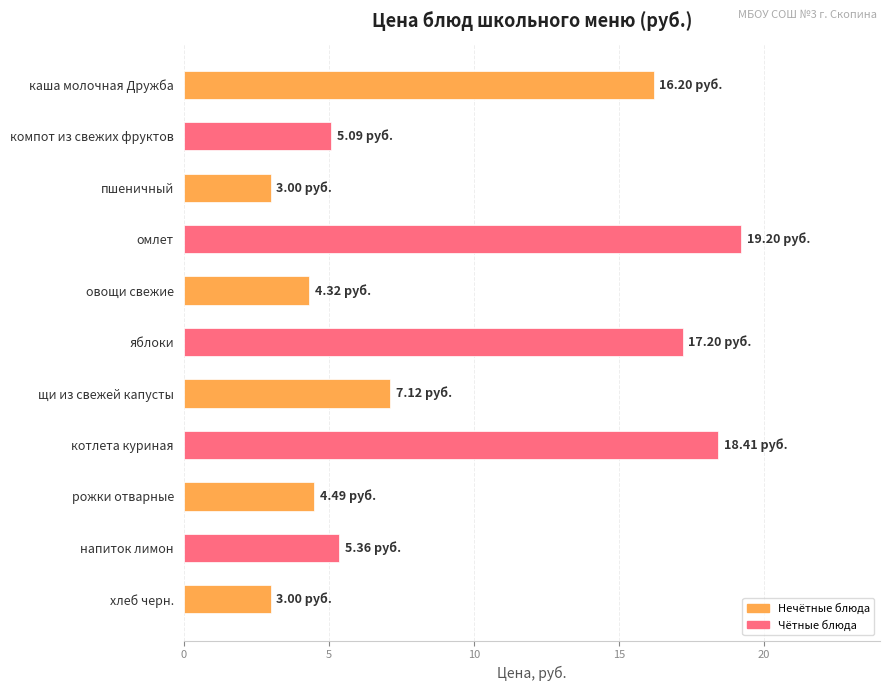

Are the bars horizontal?

Yes